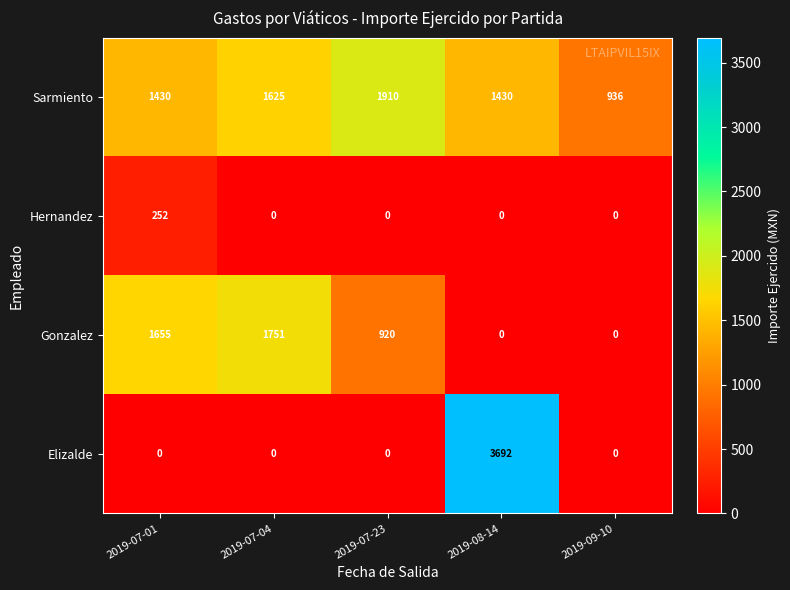

Reading right to left, transcribe all the data shown in this chart.

Sarmiento: 2019-09-10=936	2019-08-14=1430	2019-07-23=1910	2019-07-04=1625	2019-07-01=1430
Hernandez: 2019-09-10=0	2019-08-14=0	2019-07-23=0	2019-07-04=0	2019-07-01=252
Gonzalez: 2019-09-10=0	2019-08-14=0	2019-07-23=920	2019-07-04=1751	2019-07-01=1655
Elizalde: 2019-09-10=0	2019-08-14=3692	2019-07-23=0	2019-07-04=0	2019-07-01=0